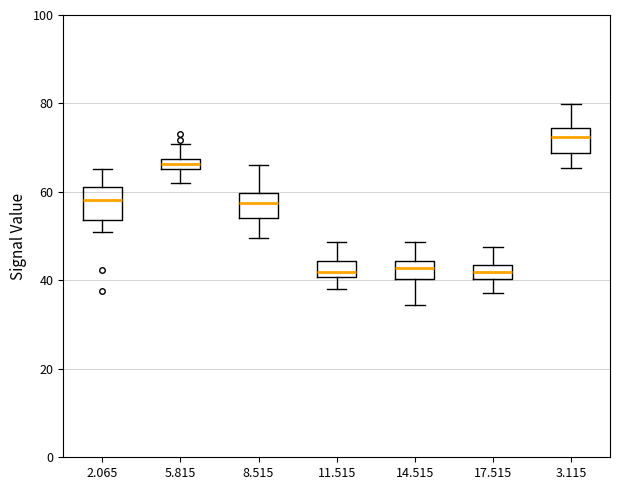

Where does the upper whisker of the box at x = 8.515 end on the y-axis? The values are not printed on the chart, so give them approximately, as read against the axis.

66